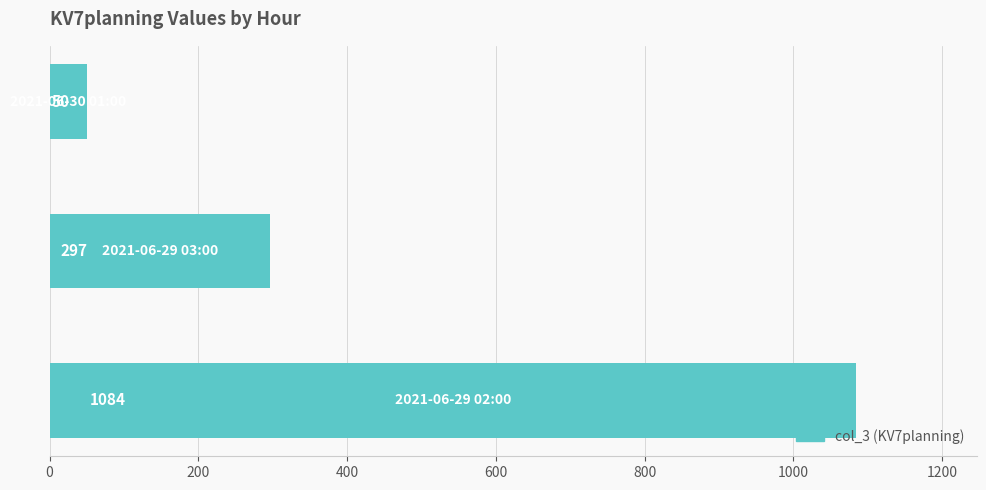

Reading bottom to top, transcribe all the data shown in this chart.

1084	297	50